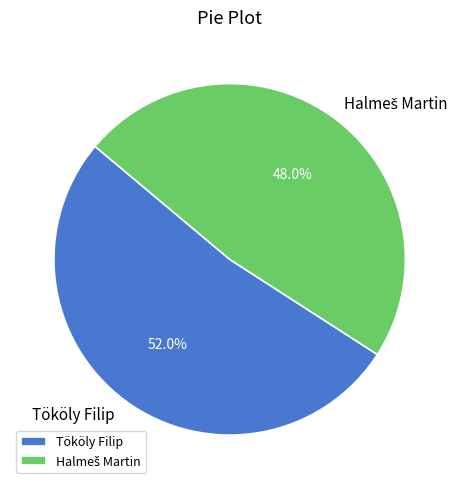

To the nearest percent, what percentage of the pie is Tököly Filip?

52%